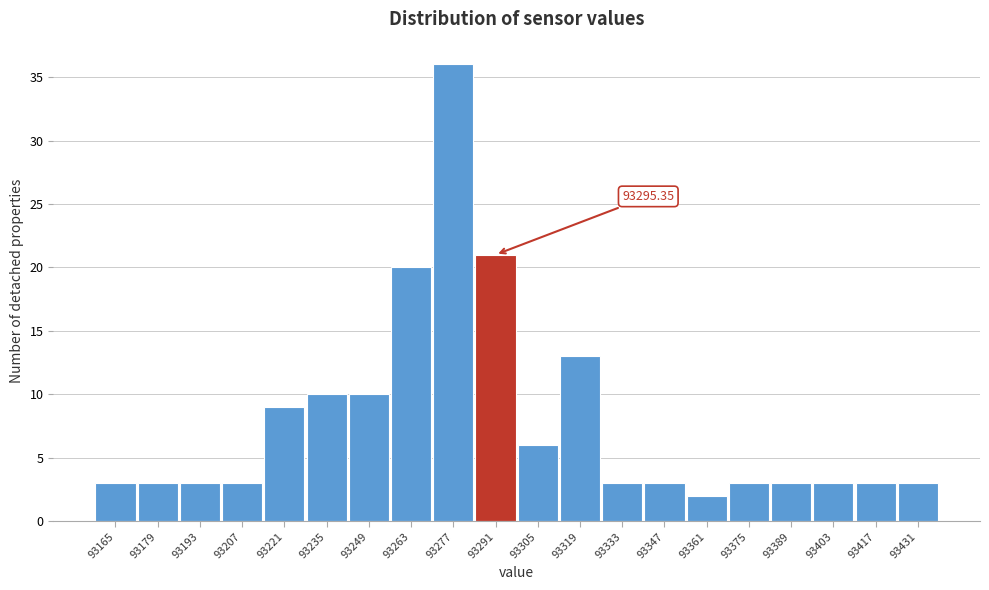

Which has a higher value, 93431 or 93235?

93235